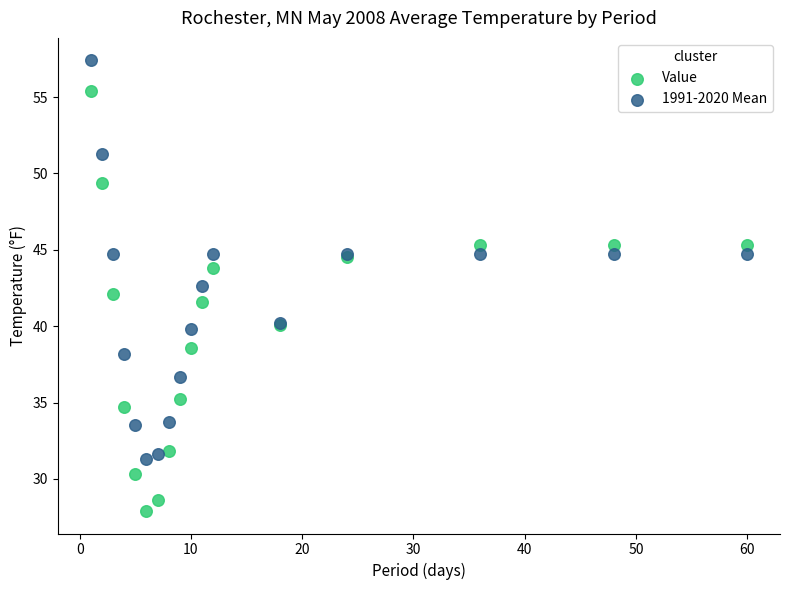

Which series has the widest spread of Y values?

Value